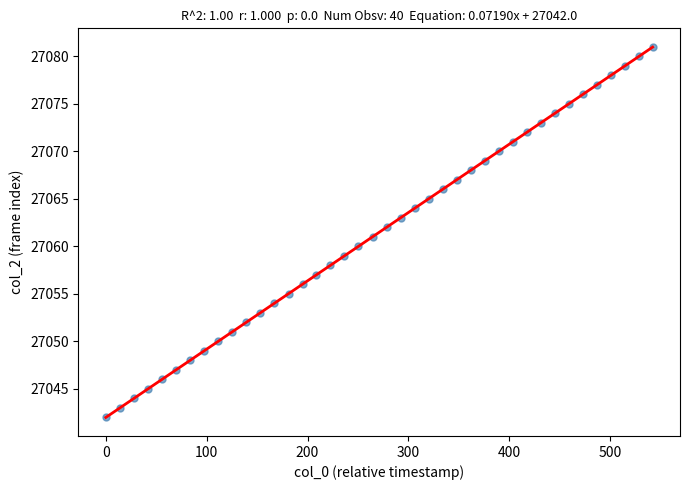

How many data points are displayed?

40